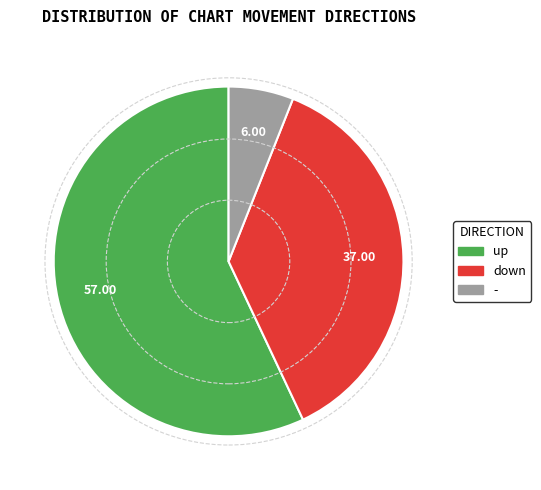

What is the largest slice in the pie chart?

up